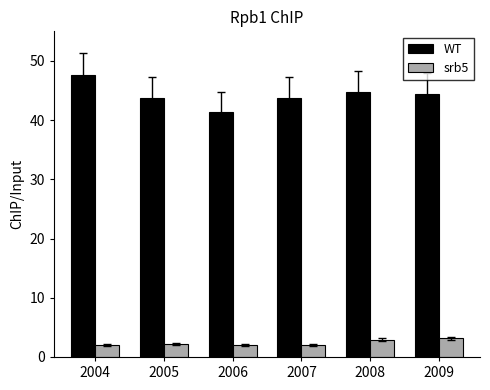

What is the difference between the maximum and second lowest values in the WT series?

3.9